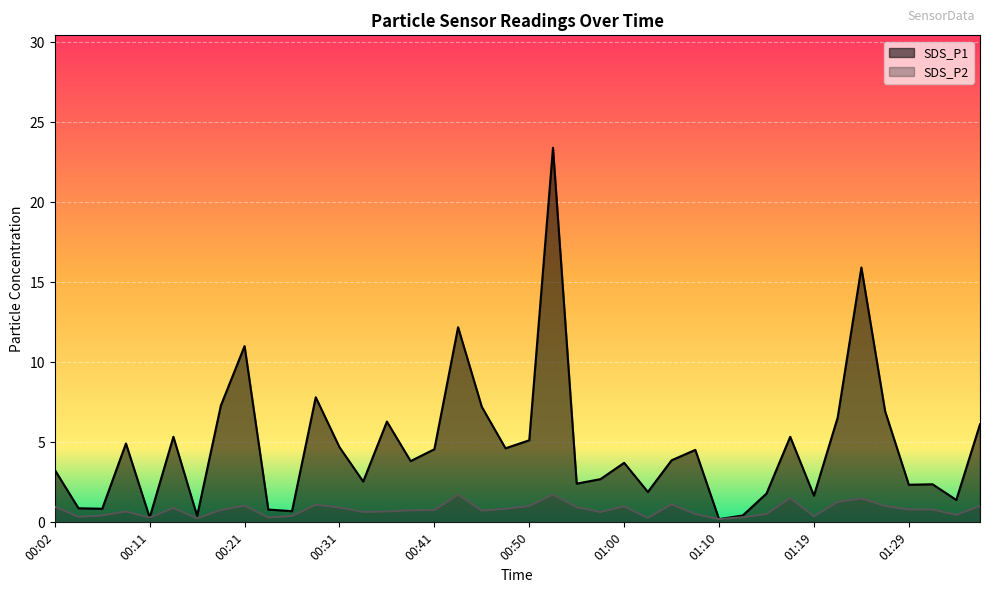

What is the difference between the SDS_P2 values at 00:50 and 01:05?

0.1